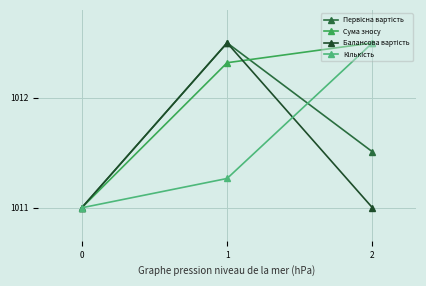

The Сума зносу series shows 1500.0 at 1. True or false?

False